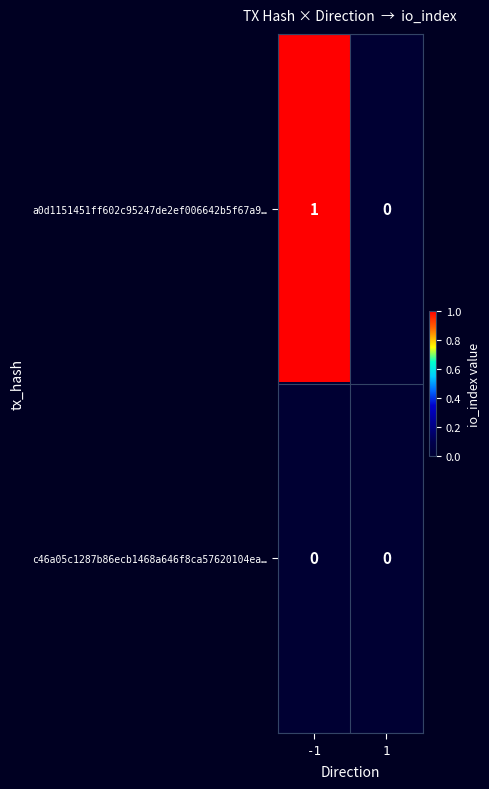

Which series has the largest total across all categories?

a0d1151451ff602c95247de2ef006642b5f67a9…